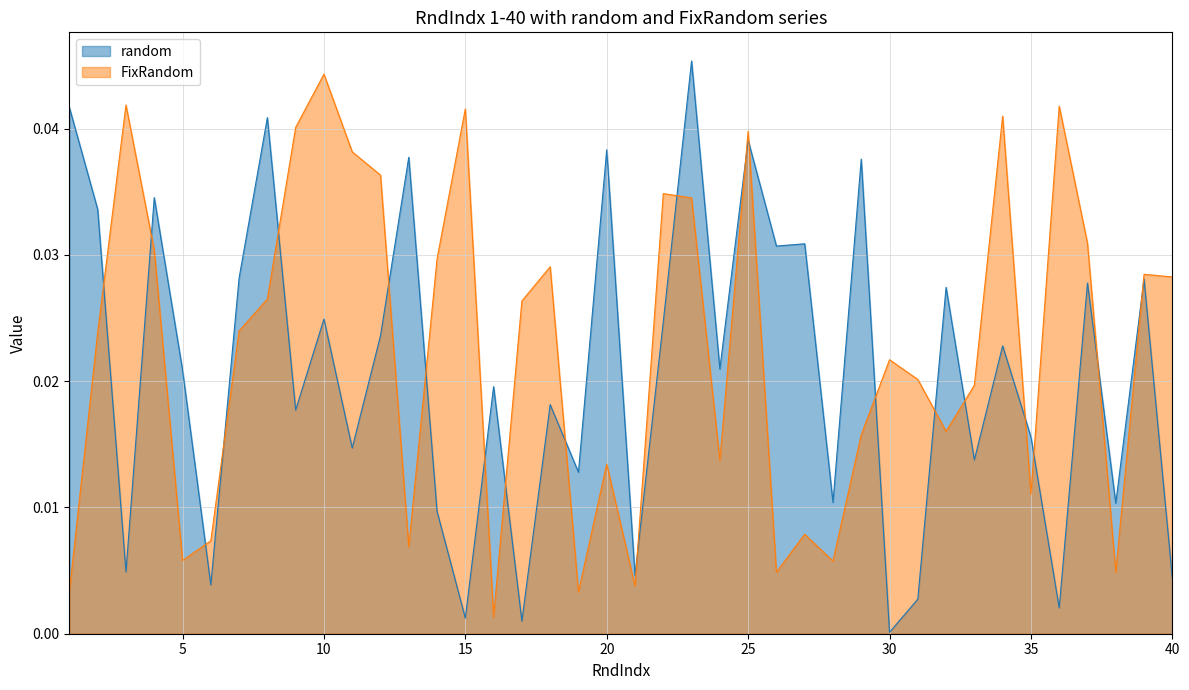

Count the number of data series in this chart.

2